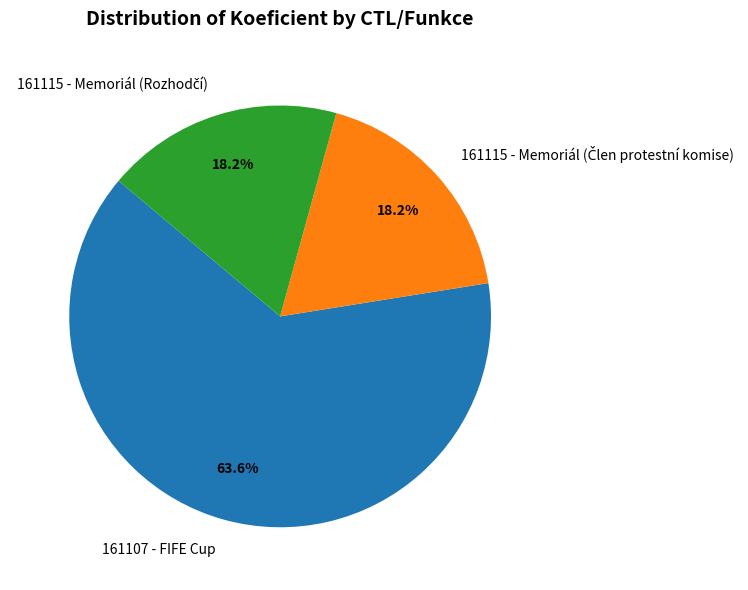

Which category has the biggest portion of the pie?

161107 - FIFE Cup